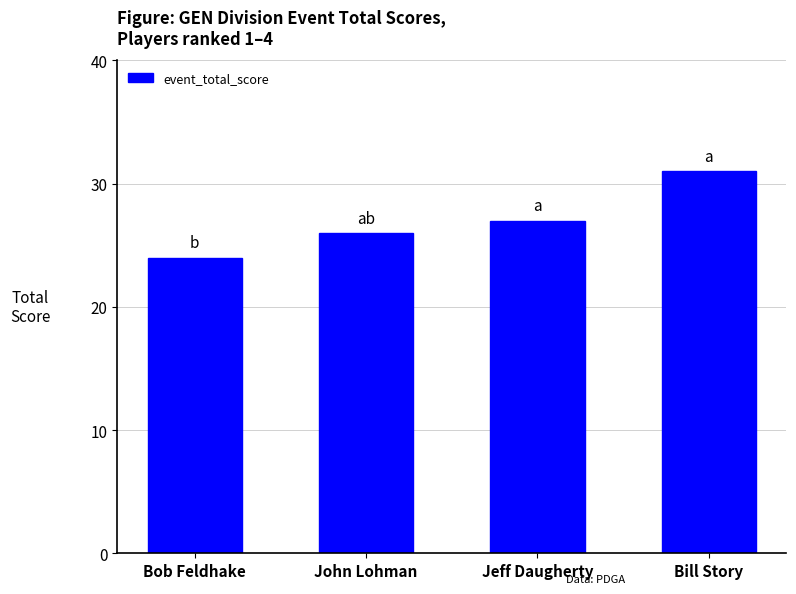

What position from the left is Bob Feldhake?

1